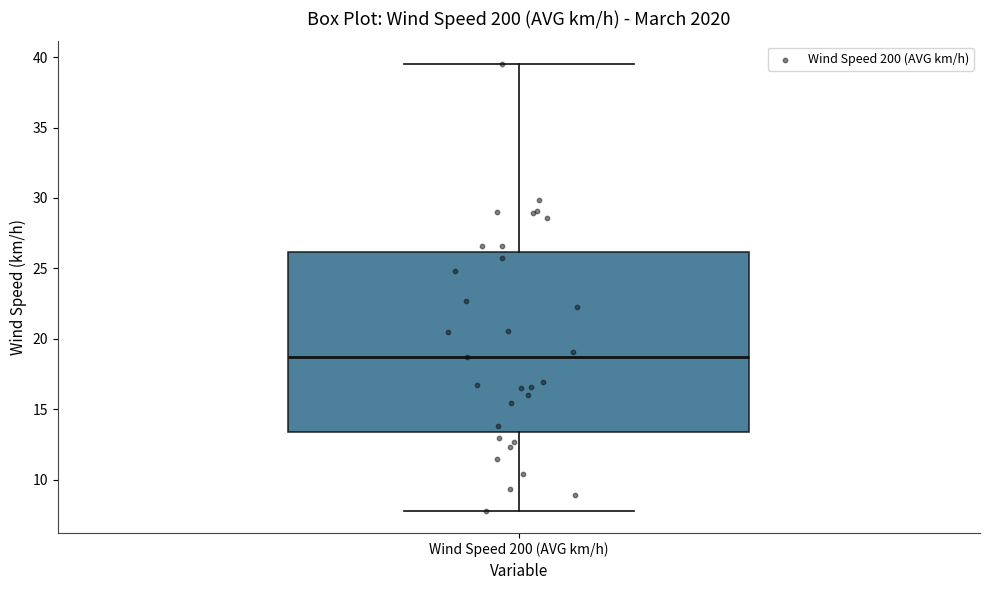

Where does the median line of the box for Wind Speed 200 (AVG km/h) sit on the y-axis? The values are not printed on the chart, so give them approximately, as read against the axis.

18.5